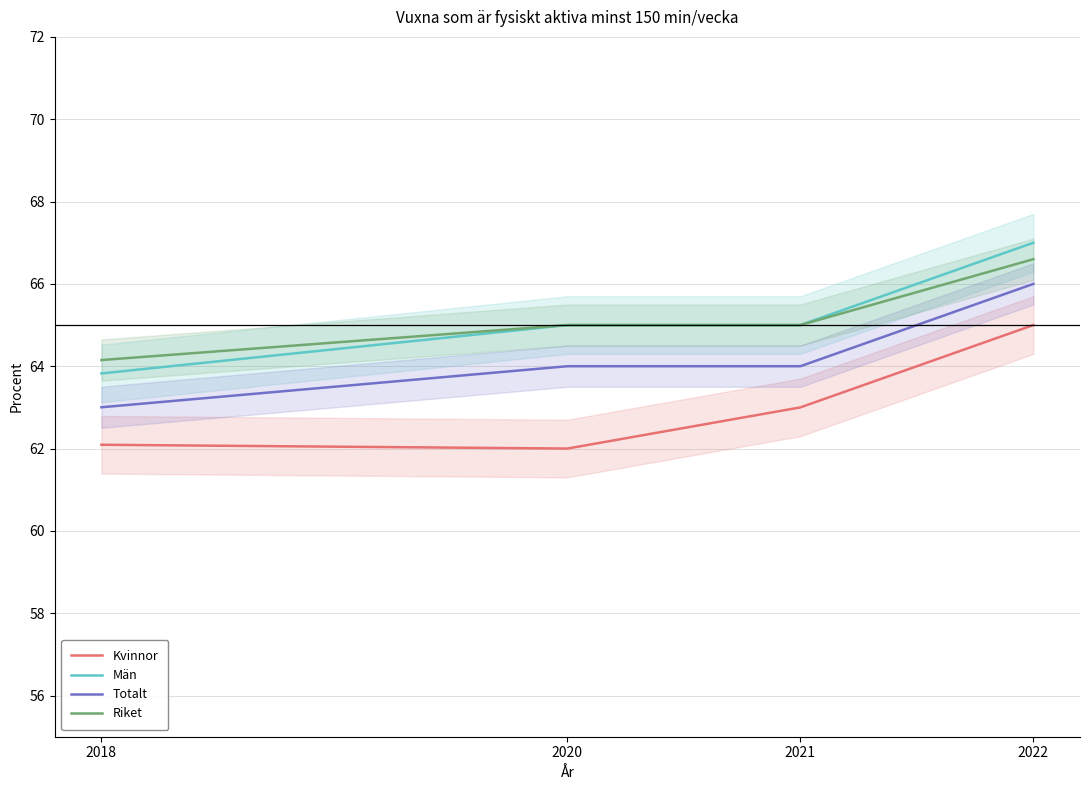

What is the total value across all series at 2018?

253.1